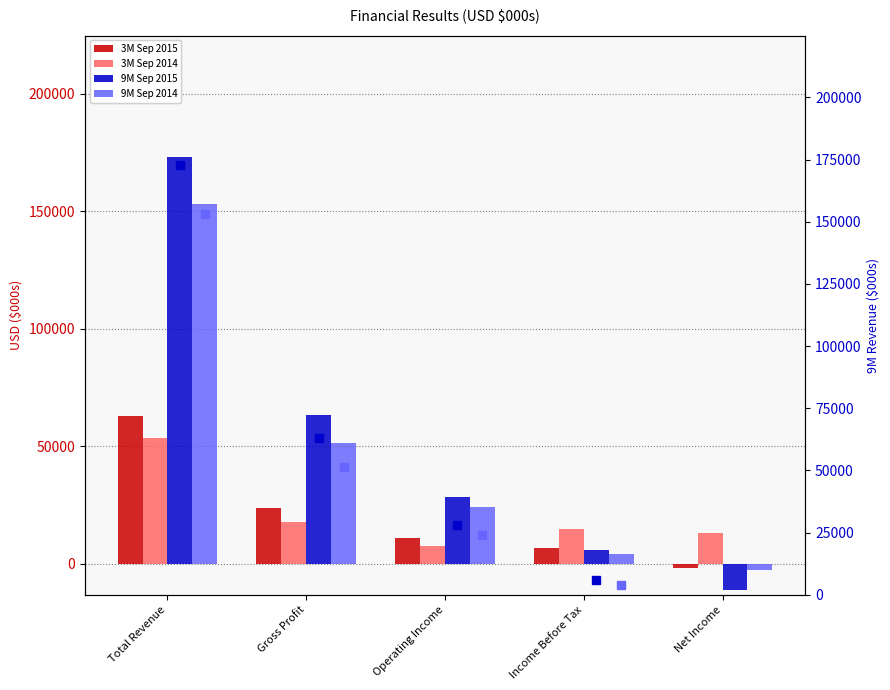

Where does the 3M Sep 2014 series first go above 14890?

Total Revenue